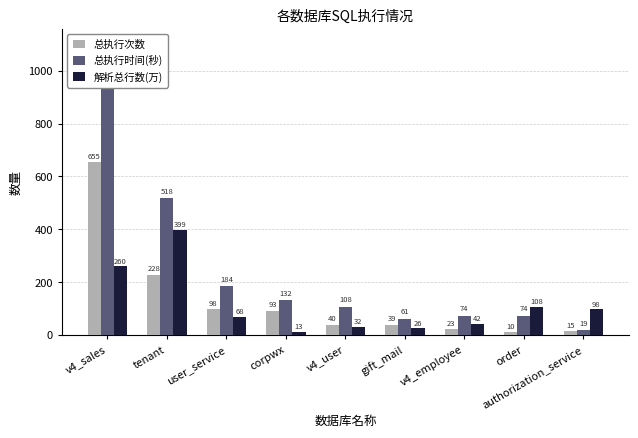

At which category is the sum across all series the highest?

v4_sales